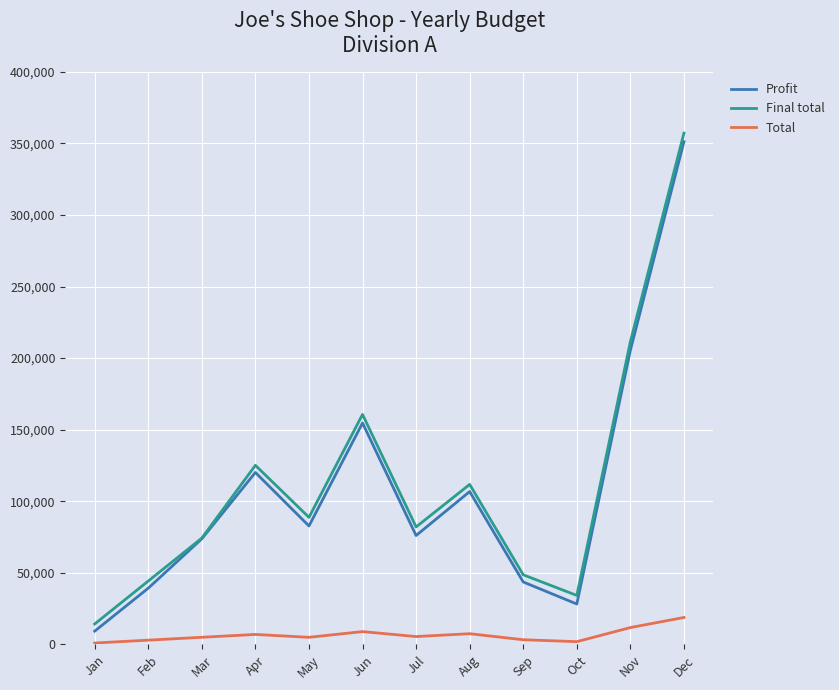

True or false: Total and Profit cross at least once.

False